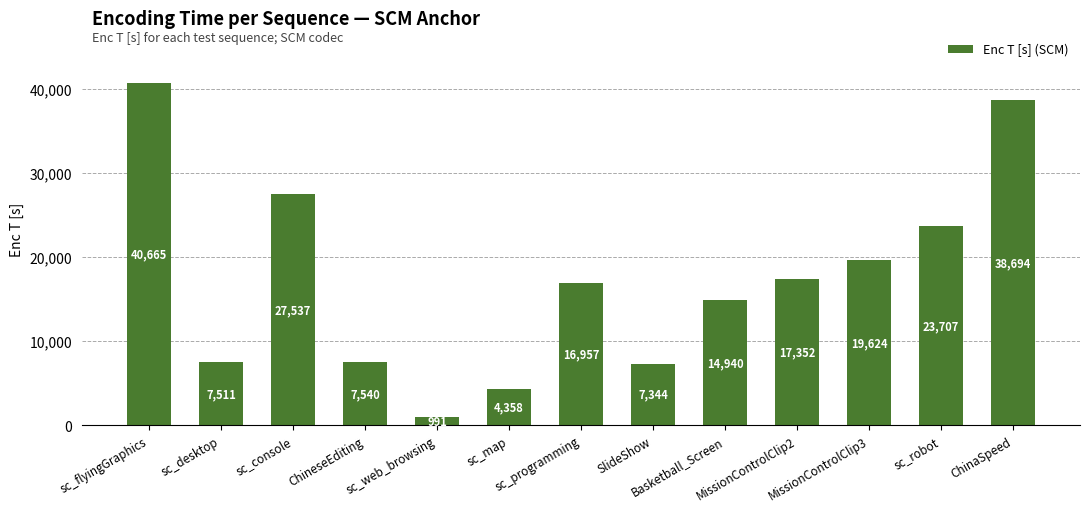

The chart shows a value of 19623.7 at MissionControlClip3. True or false?

True